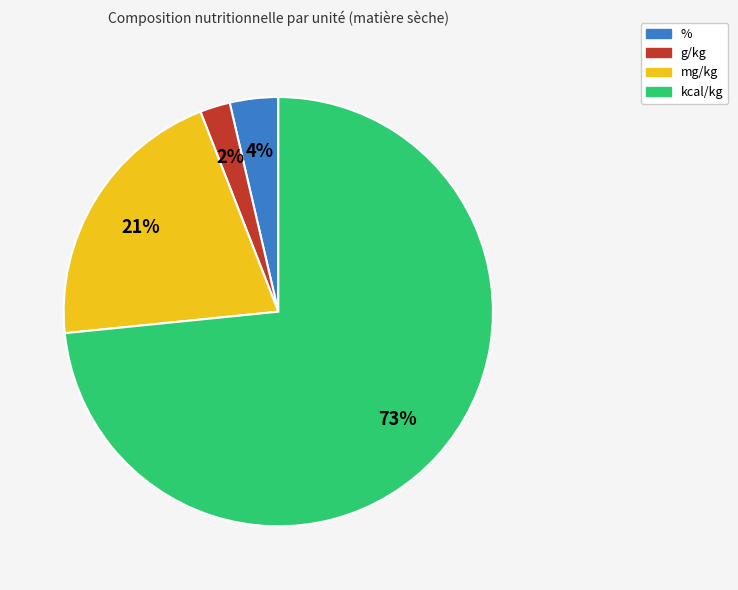

What is the smallest slice in the pie chart?

g/kg